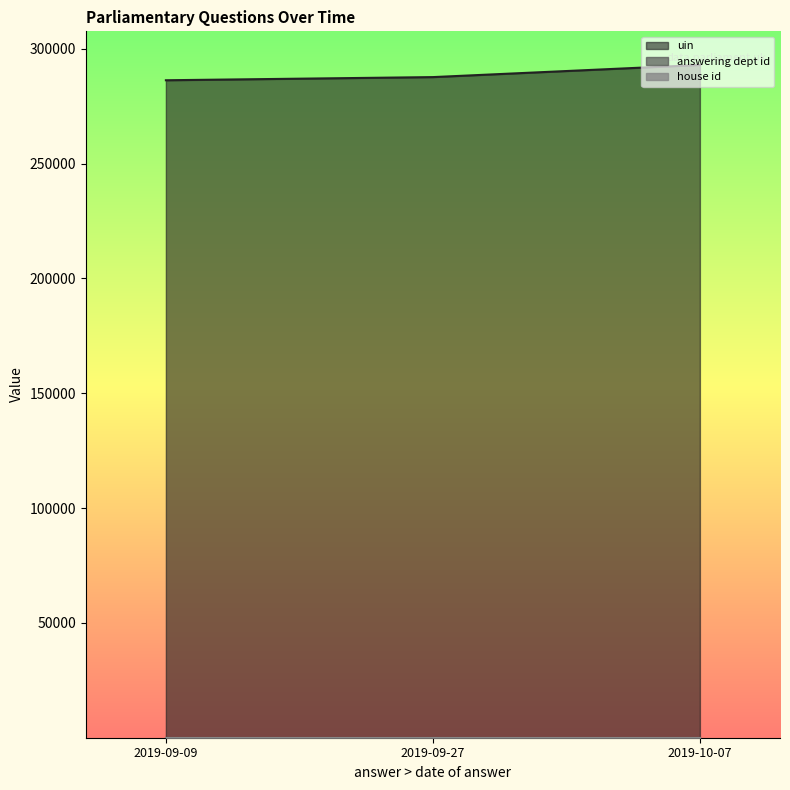

Count the number of data series in this chart.

3